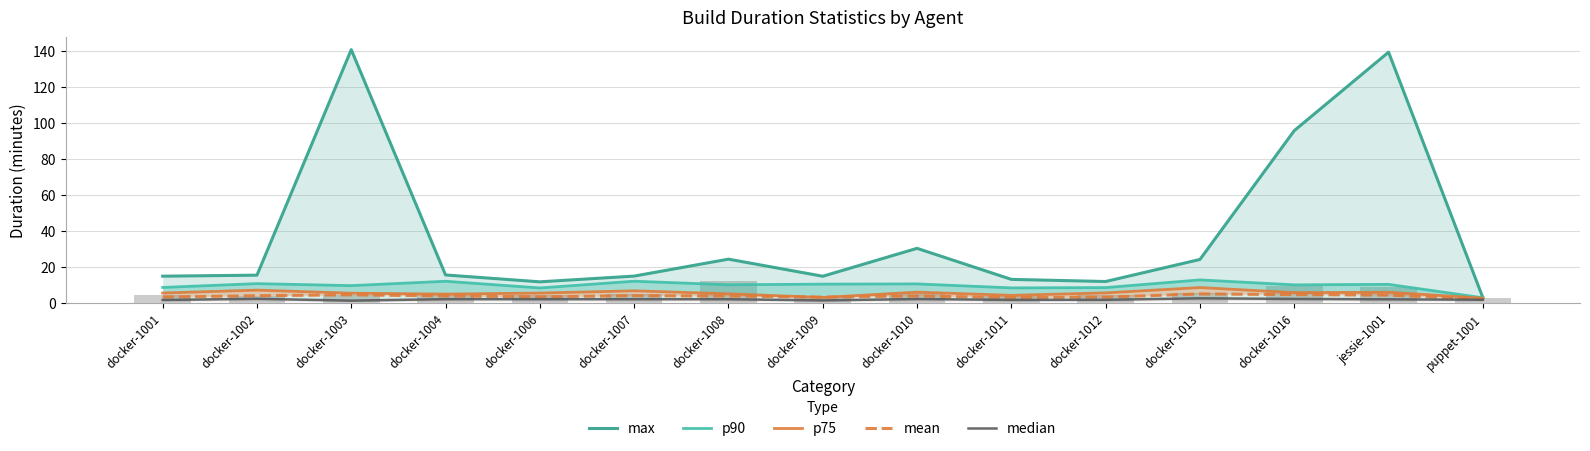

At which label is p90 closest to 7?

docker-1006